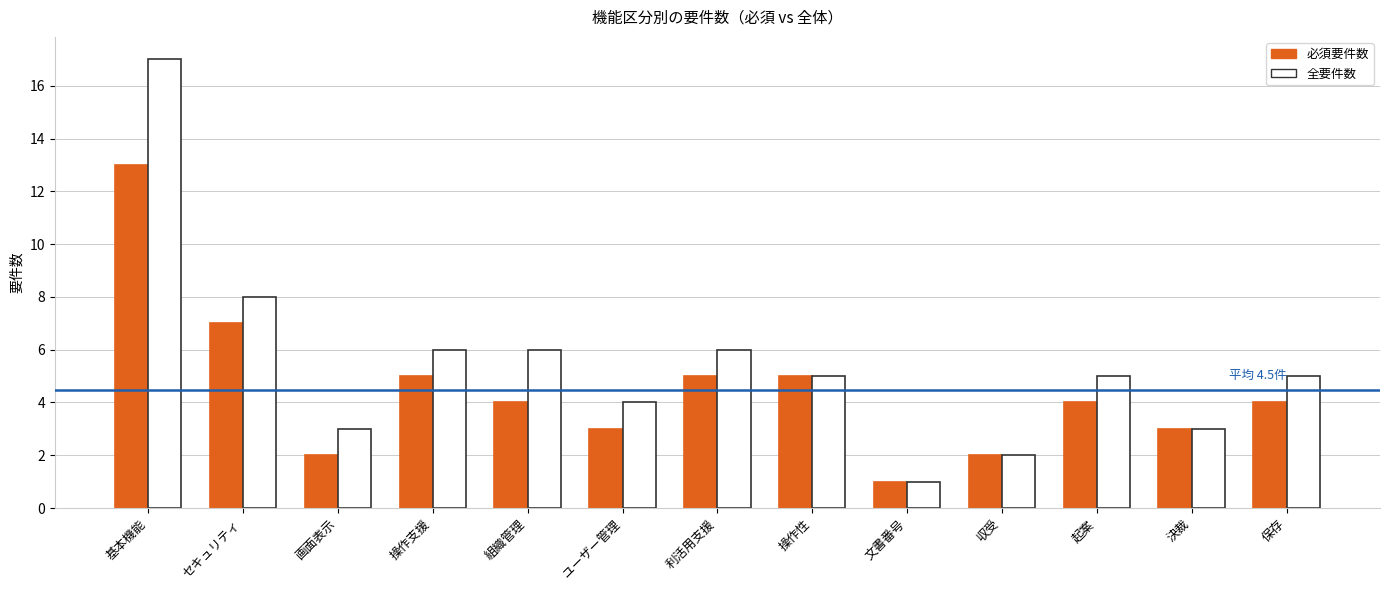

Which series has the largest total across all categories?

全要件数